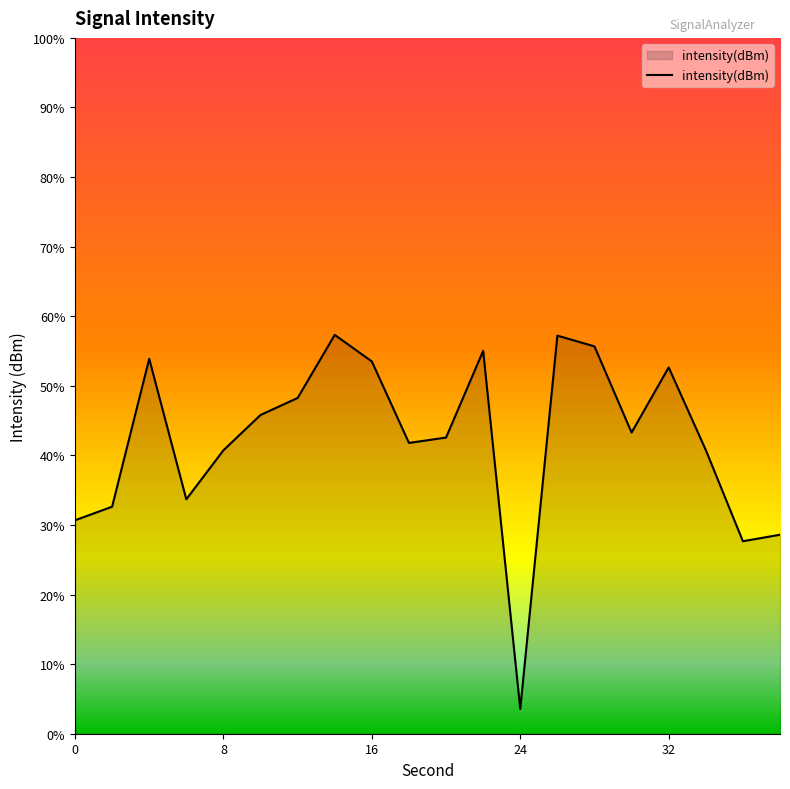

Reading left to right, extract all data points from this chart.

0=-137.7	2=-136.9	4=-128.4	6=-136.5	8=-133.7	10=-131.7	12=-130.7	14=-127.1	16=-128.6	18=-133.3	20=-133.0	22=-128.0	24=-148.6	26=-127.1	28=-127.7	30=-132.7	32=-128.9	34=-133.7	36=-138.9	38=-138.6